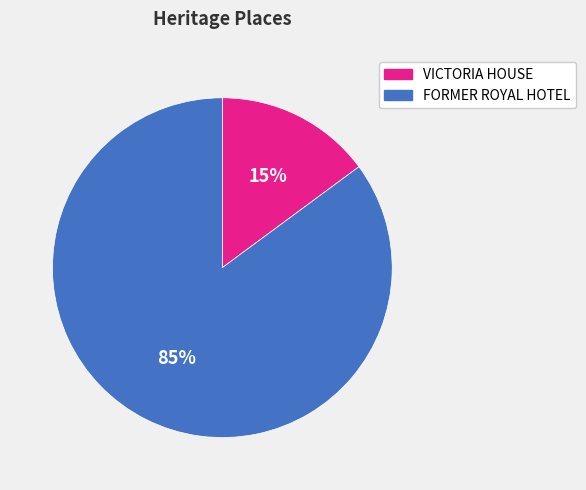

Which has a higher value, VICTORIA HOUSE or FORMER ROYAL HOTEL?

FORMER ROYAL HOTEL